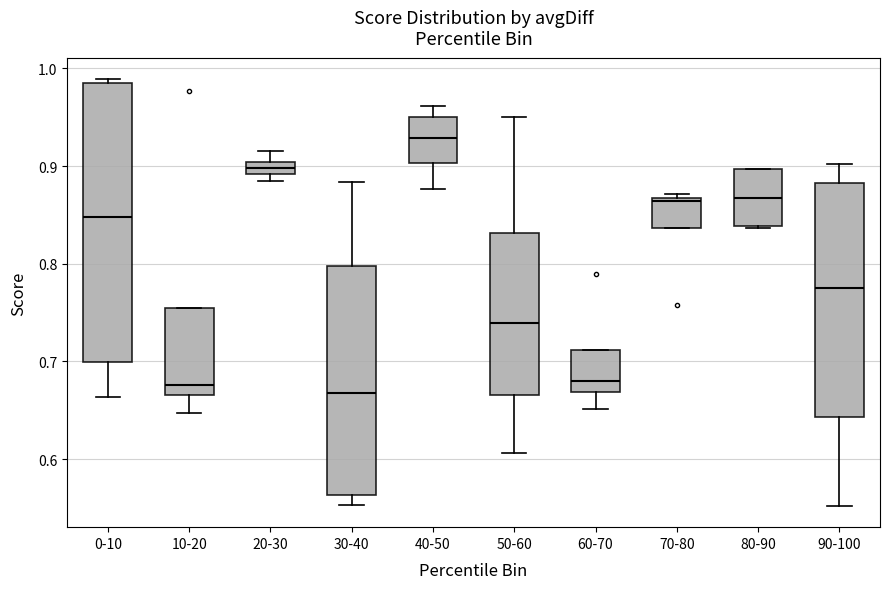

Where does the median line of the box for 90-100 sit on the y-axis? The values are not printed on the chart, so give them approximately, as read against the axis.

0.78